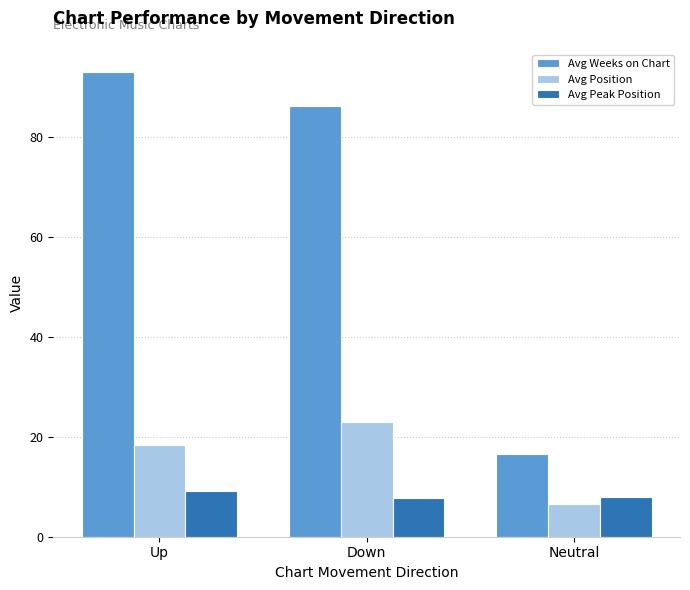

Is the value of Avg Weeks on Chart at Down greater than the value of Avg Peak Position at Down?

Yes